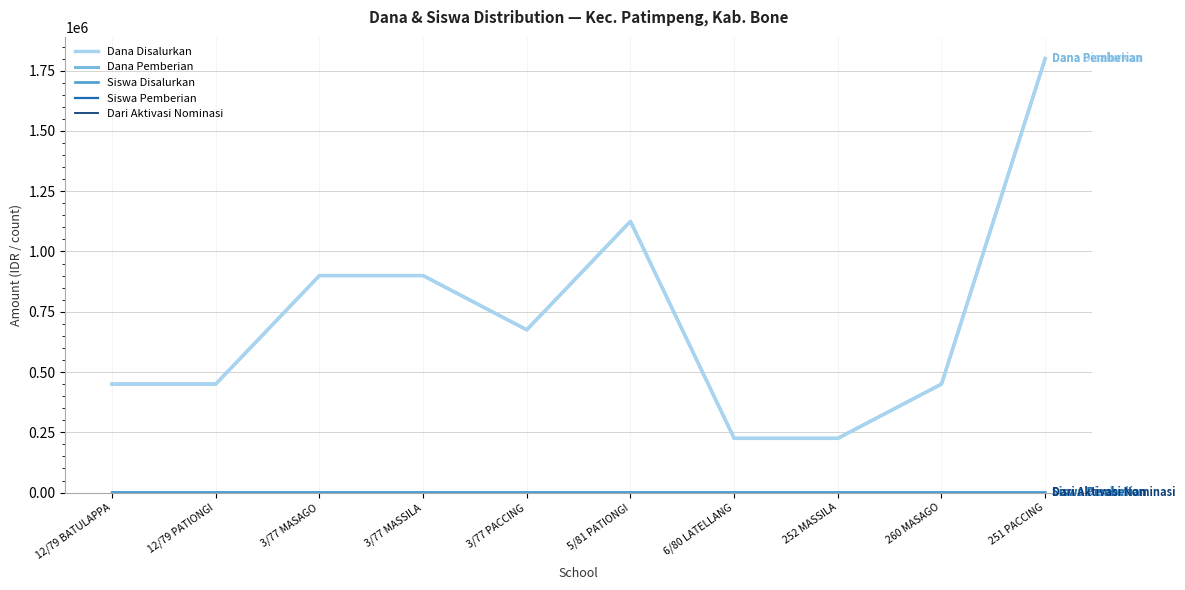

Read the Dana Pemberian value at 260 MASAGO, to the nearest 10.

450000